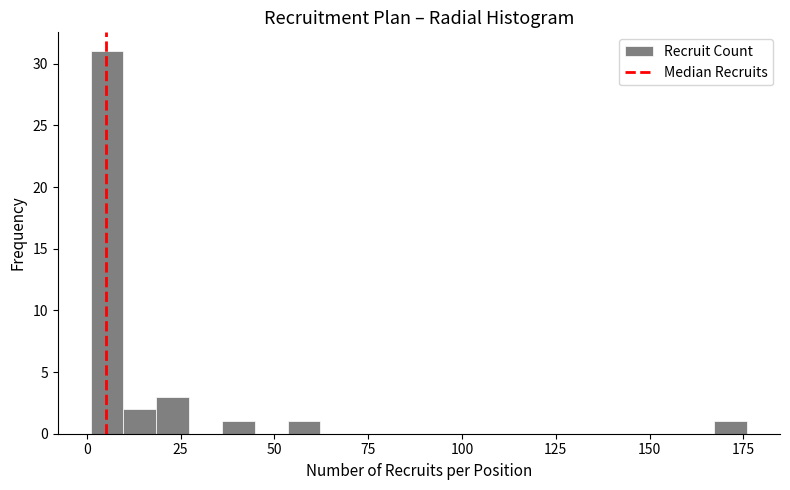

Around what value on the x-axis is the tallest bar? Give the approximate position of its centre, as read against the axis.

5